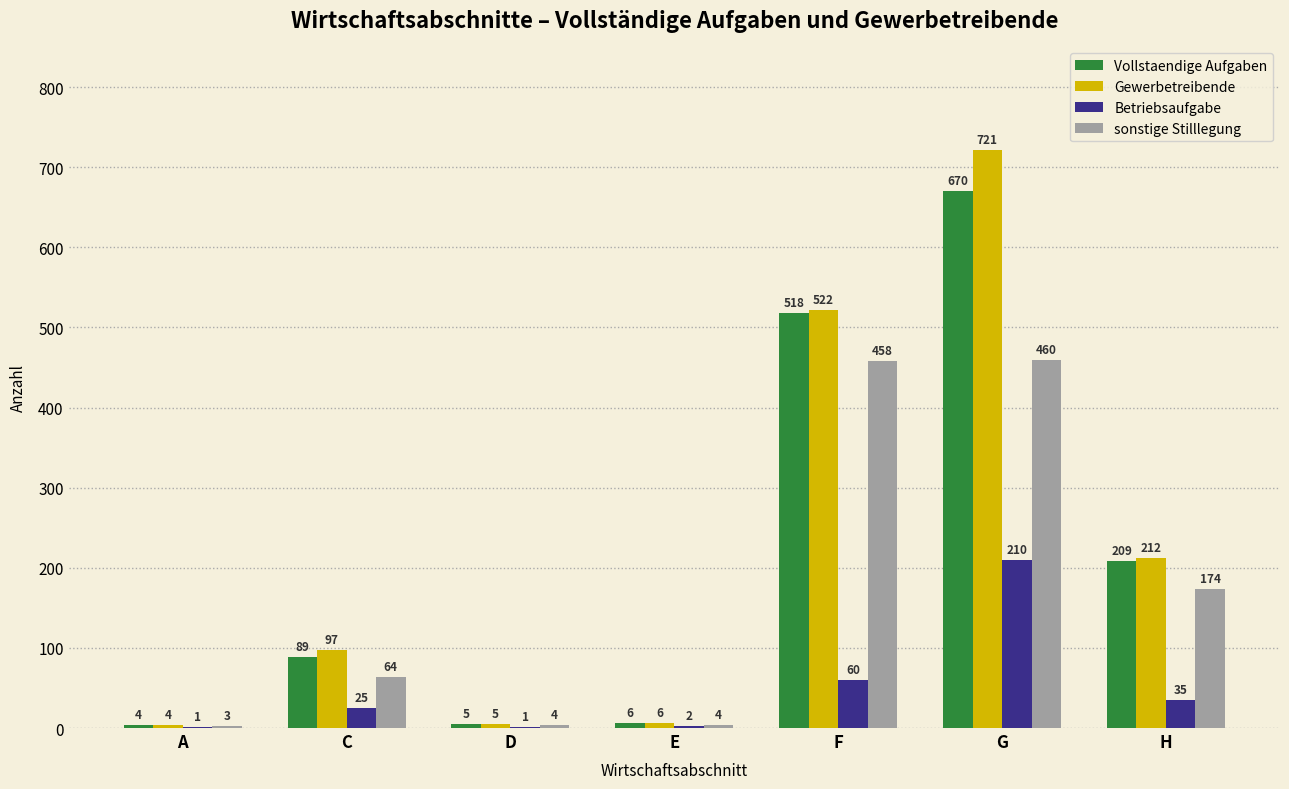

Reading left to right, list all the values displayed in this chart.

Vollstaendige Aufgaben: A=4	C=89	D=5	E=6	F=518	G=670	H=209
Gewerbetreibende: A=4	C=97	D=5	E=6	F=522	G=721	H=212
Betriebsaufgabe: A=1	C=25	D=1	E=2	F=60	G=210	H=35
sonstige Stilllegung: A=3	C=64	D=4	E=4	F=458	G=460	H=174